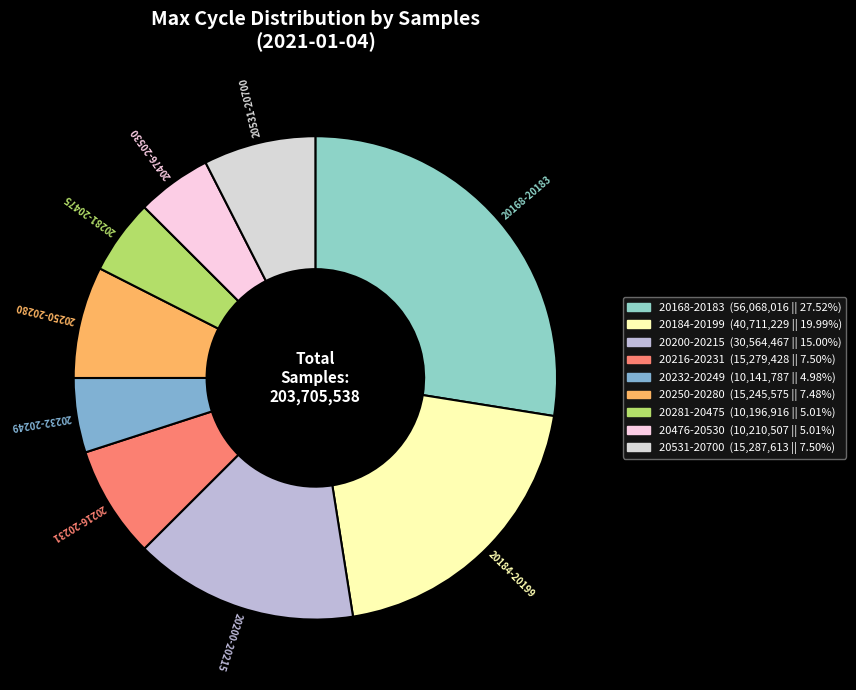

Which category has the biggest portion of the pie?

20168-20183